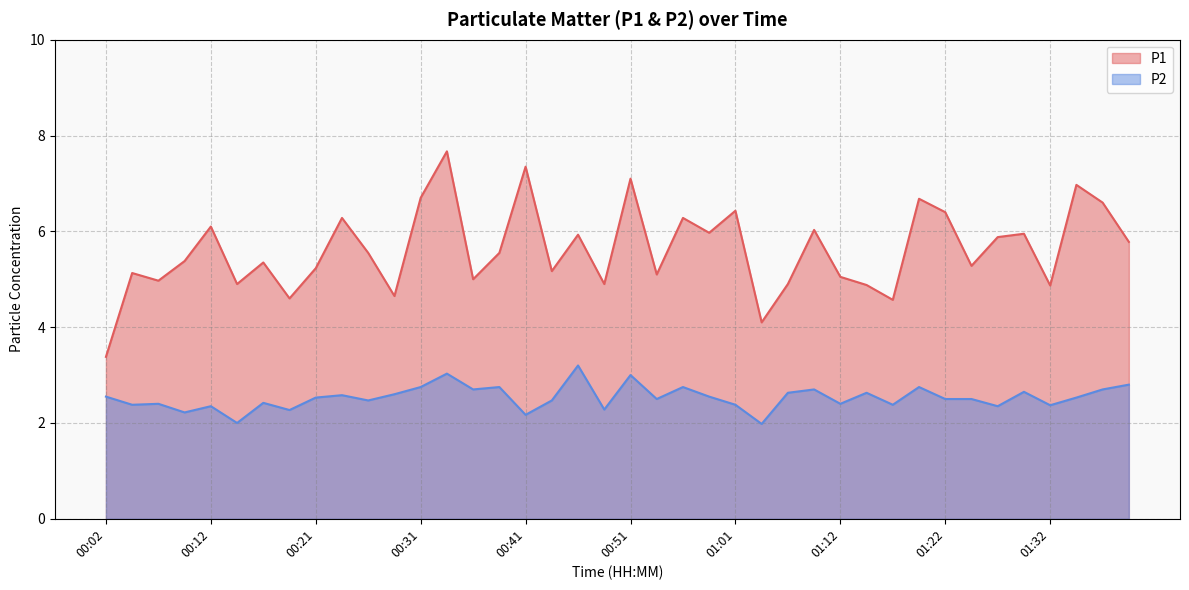

How many interior local valleys does the P1 series have?

13